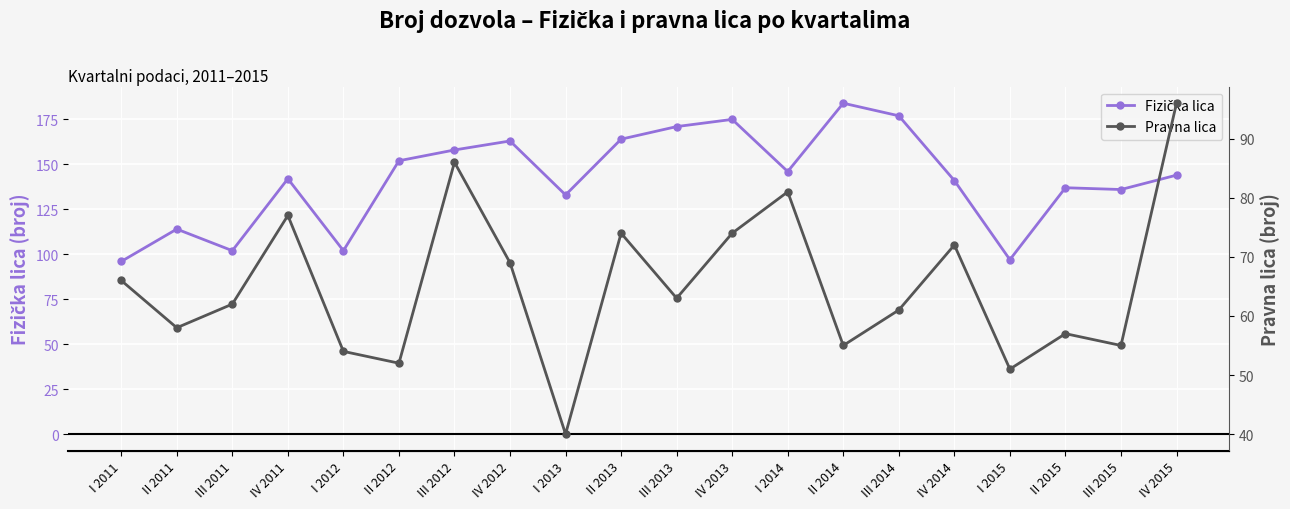

In Fizička lica, how many points are higher than both neighbors (excluding endpoints)?

6